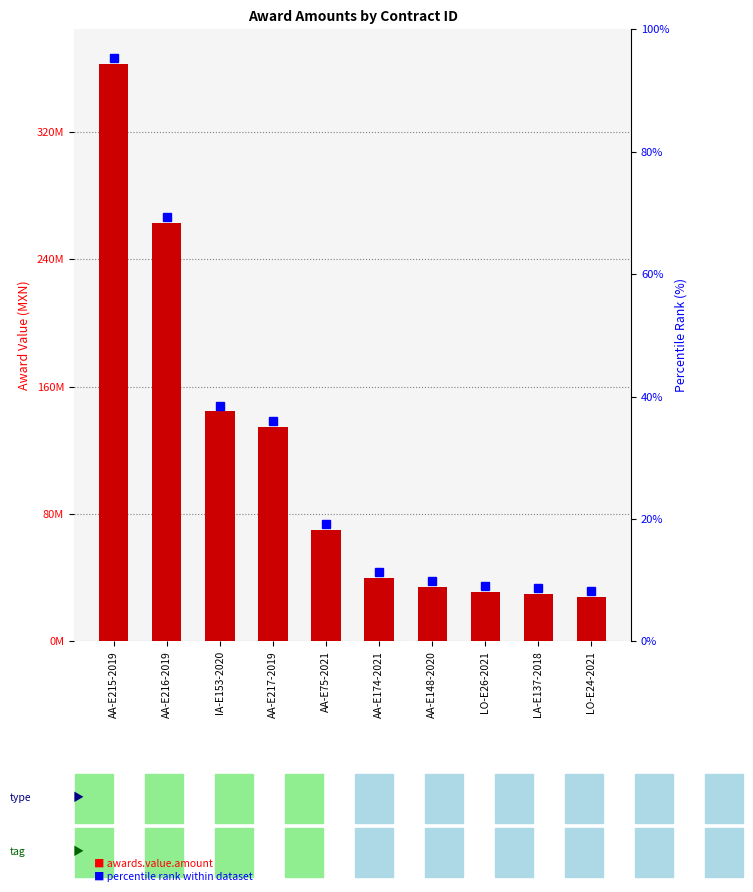

Approximately how many times larger is the value at LO-E26-2021 compared to AA-E174-2021?

0.8